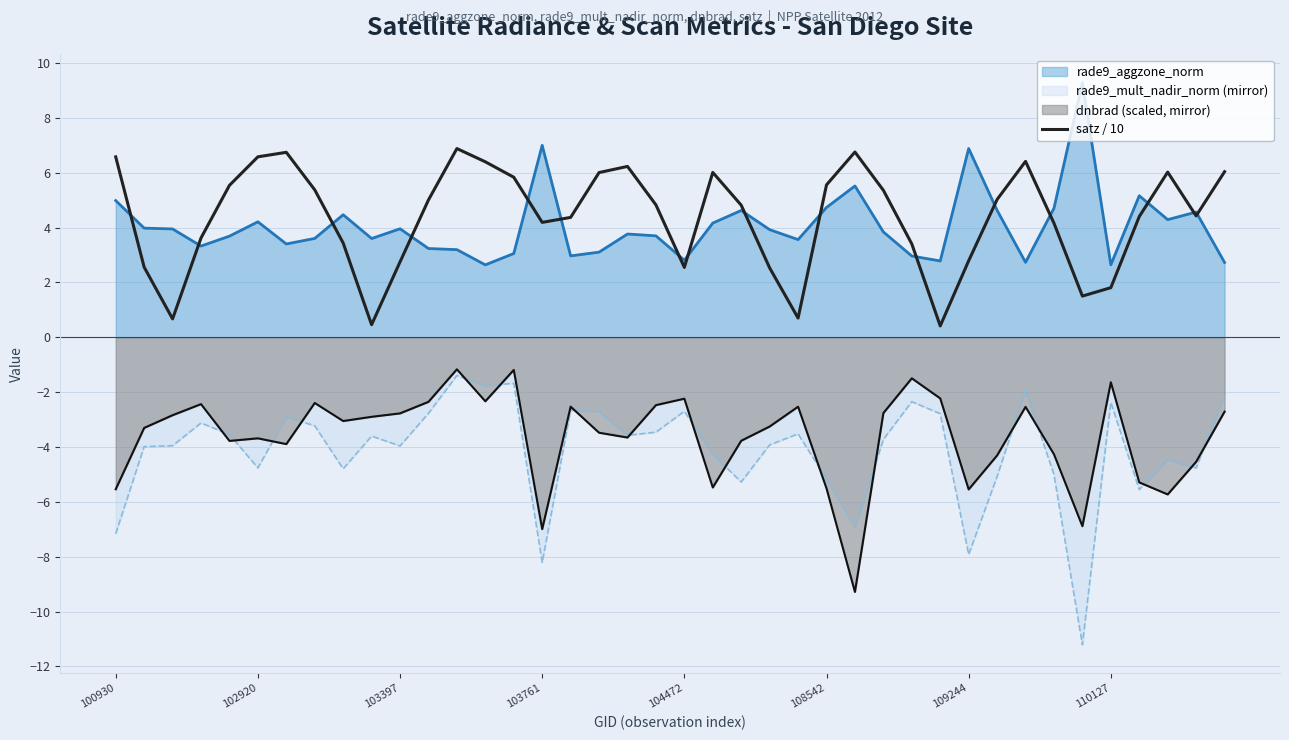

True or false: dnbrad (scaled, mirror) and satz / 10 cross at least once.

False